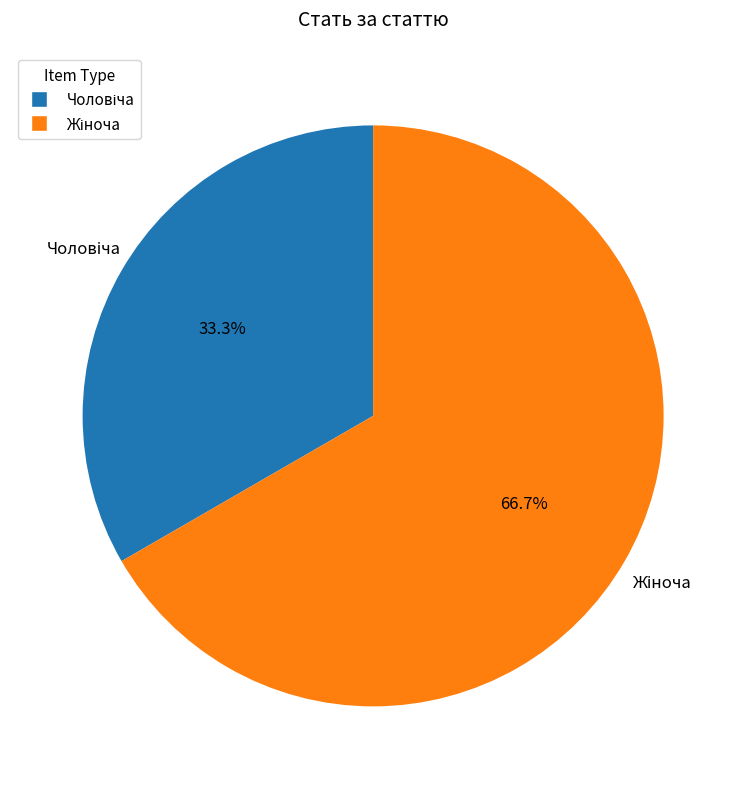

Is there any slice that represents more than half of the pie?

Yes